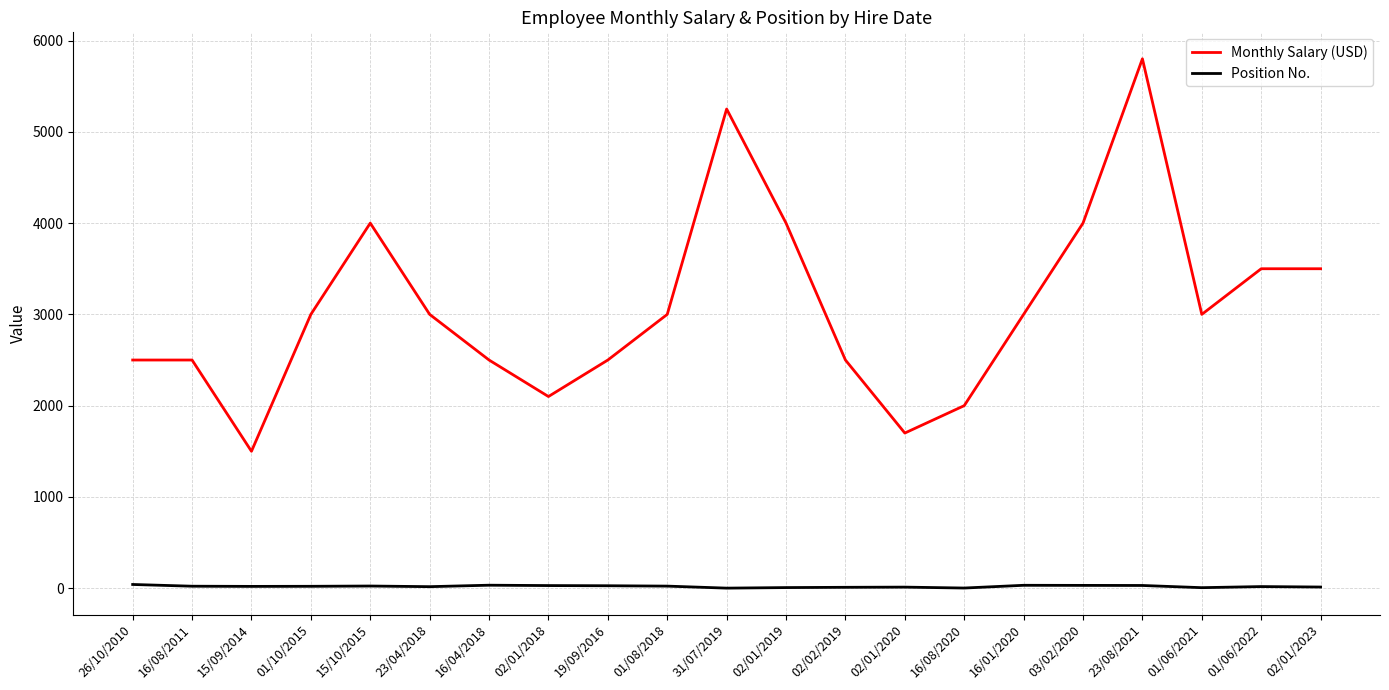

What is the difference between the Monthly Salary (USD) values at 31/07/2019 and 02/01/2020?

3550